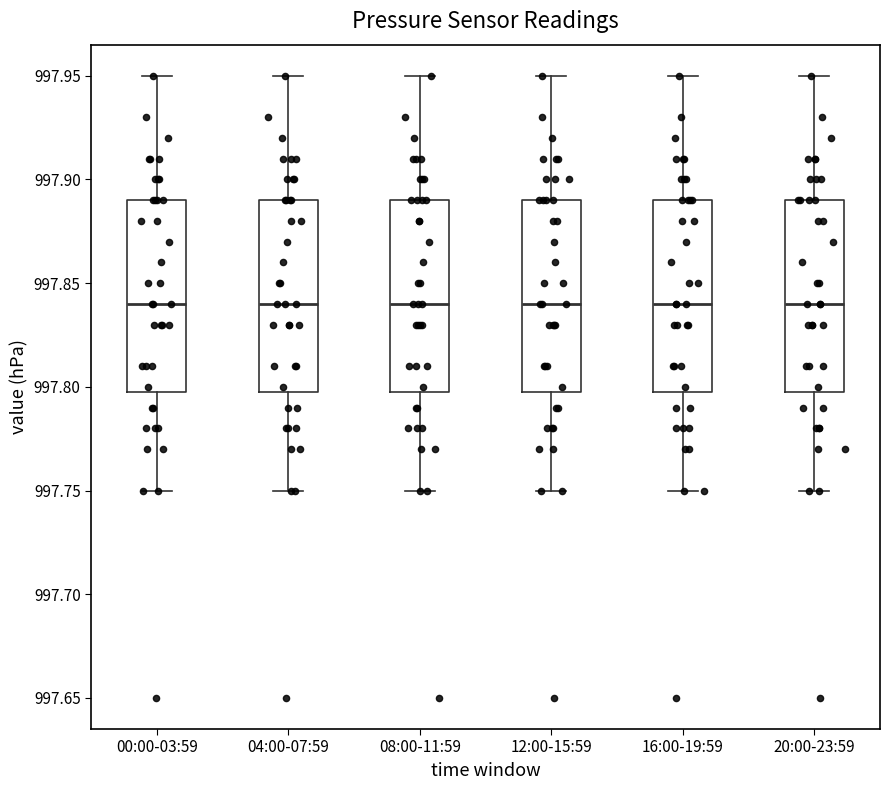

Reading left to right, read every box against the y-axis: the position of its median line, the range the box covers, and the ends of its whiskers. The values are not printed on the chart, so give them approximately, as read against the axis.

00:00-03:59: median 997.84, box 997.80 to 997.89, whiskers 997.75 to 997.95
04:00-07:59: median 997.84, box 997.80 to 997.89, whiskers 997.75 to 997.95
08:00-11:59: median 997.84, box 997.80 to 997.89, whiskers 997.75 to 997.95
12:00-15:59: median 997.84, box 997.80 to 997.89, whiskers 997.75 to 997.95
16:00-19:59: median 997.84, box 997.80 to 997.89, whiskers 997.75 to 997.95
20:00-23:59: median 997.84, box 997.80 to 997.89, whiskers 997.75 to 997.95